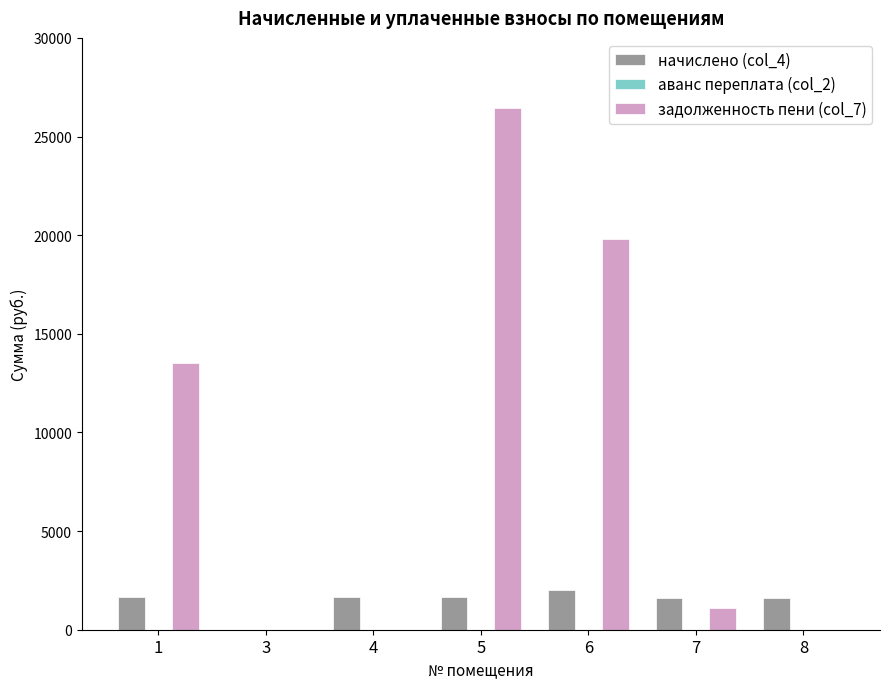

How many bars are there in each group?

3